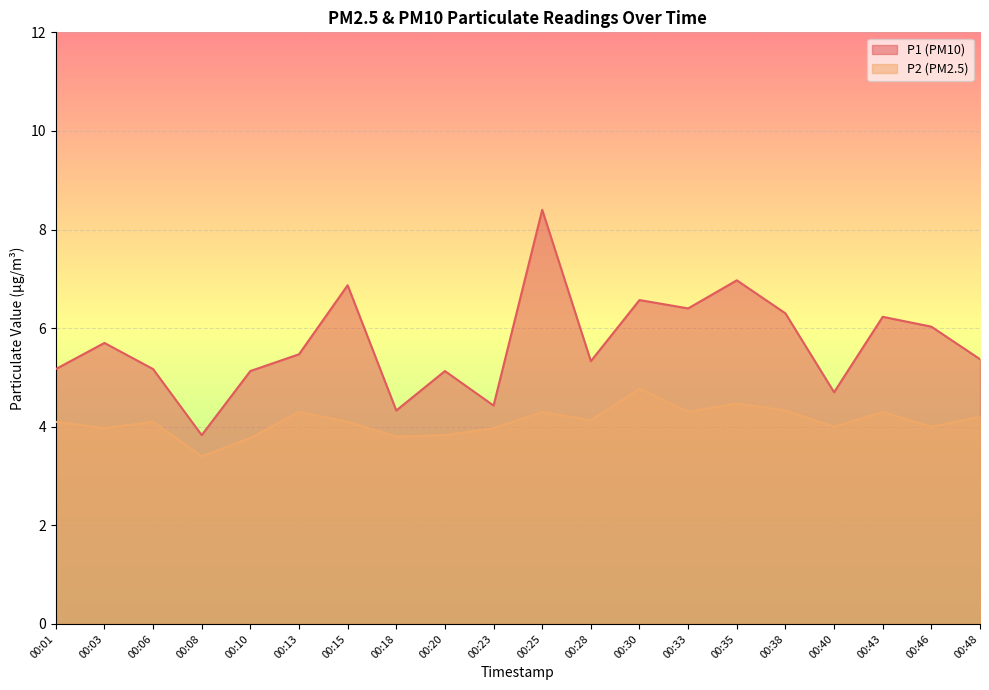

True or false: P2 and P1 intersect in this chart.

False